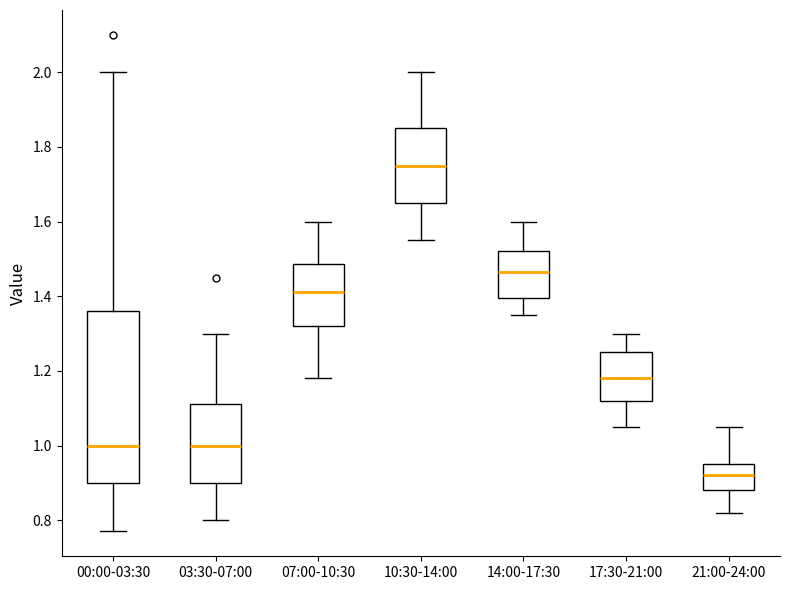

Reading left to right, read every box against the y-axis: the position of its median line, the range the box covers, and the ends of its whiskers. The values are not printed on the chart, so give them approximately, as read against the axis.

00:00-03:30: median 1.00, box 0.90 to 1.36, whiskers 0.78 to 2.00
03:30-07:00: median 1.00, box 0.90 to 1.12, whiskers 0.80 to 1.30
07:00-10:30: median 1.42, box 1.32 to 1.48, whiskers 1.18 to 1.60
10:30-14:00: median 1.76, box 1.66 to 1.86, whiskers 1.56 to 2.00
14:00-17:30: median 1.46, box 1.40 to 1.52, whiskers 1.36 to 1.60
17:30-21:00: median 1.18, box 1.12 to 1.26, whiskers 1.06 to 1.30
21:00-24:00: median 0.92, box 0.88 to 0.96, whiskers 0.82 to 1.06